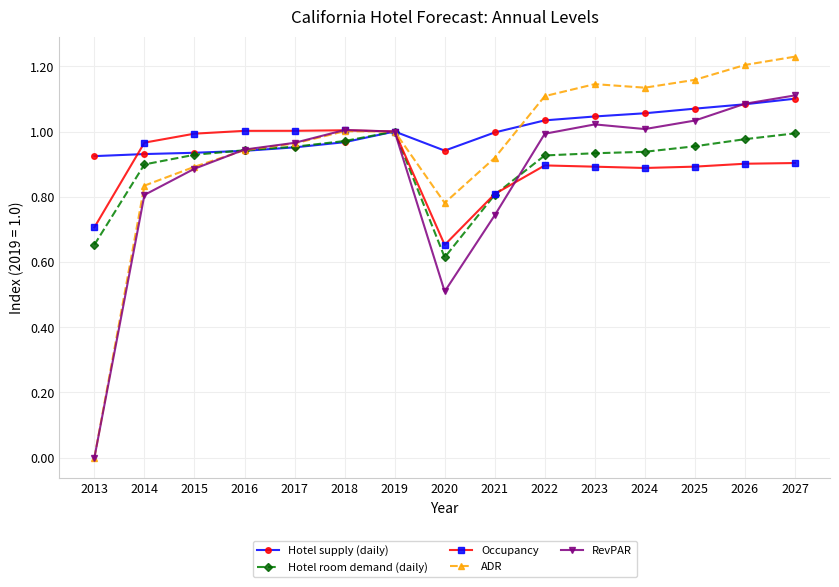

True or false: Hotel supply (daily) has a value of 0.4 at 2022.

False